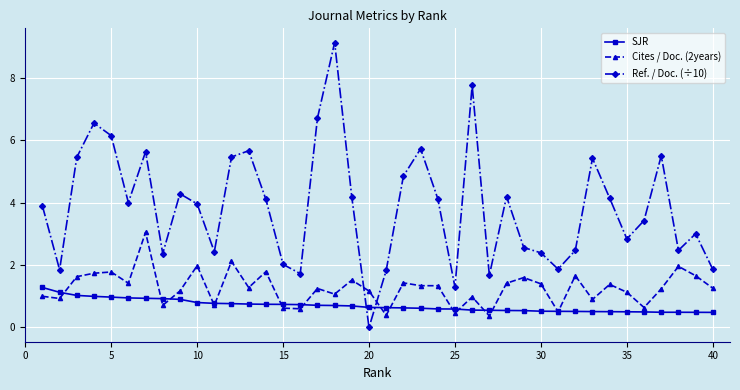

After their last crossing, which series has the higher values: Ref. / Doc. (÷10) or SJR?

Ref. / Doc. (÷10)